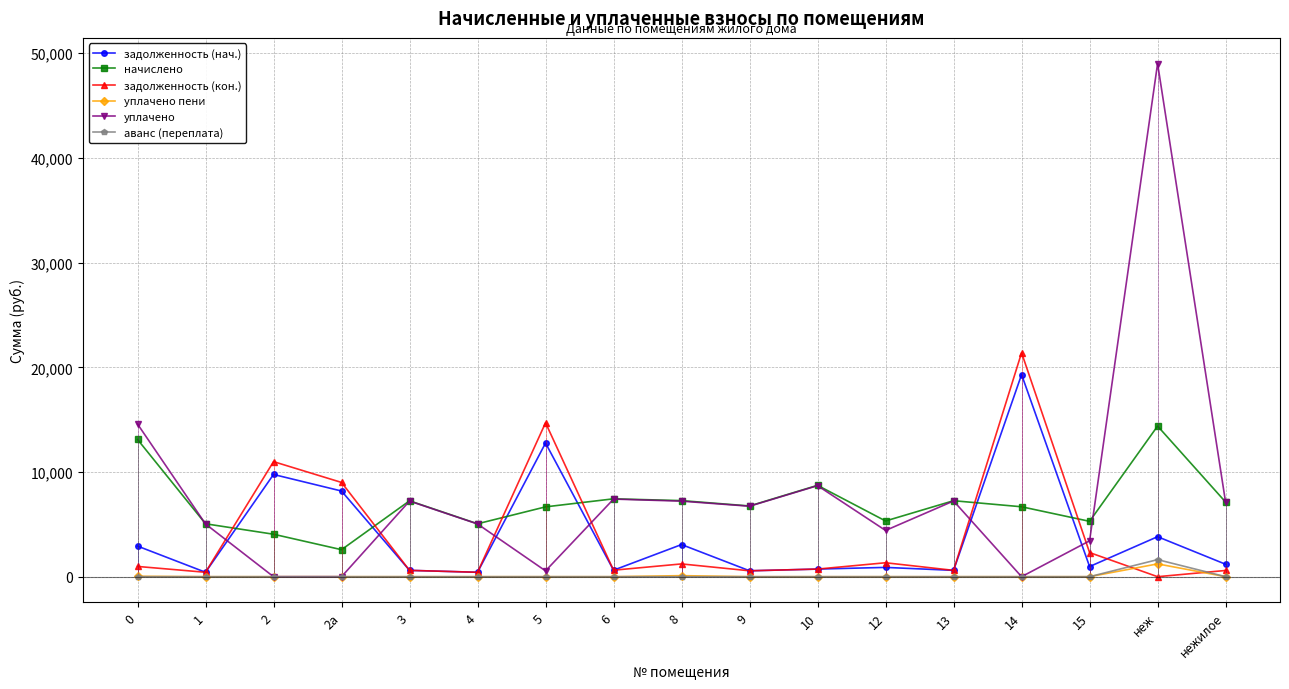

In уплачено, how many points are lower than both neighbors (excluding endpoints)?

4